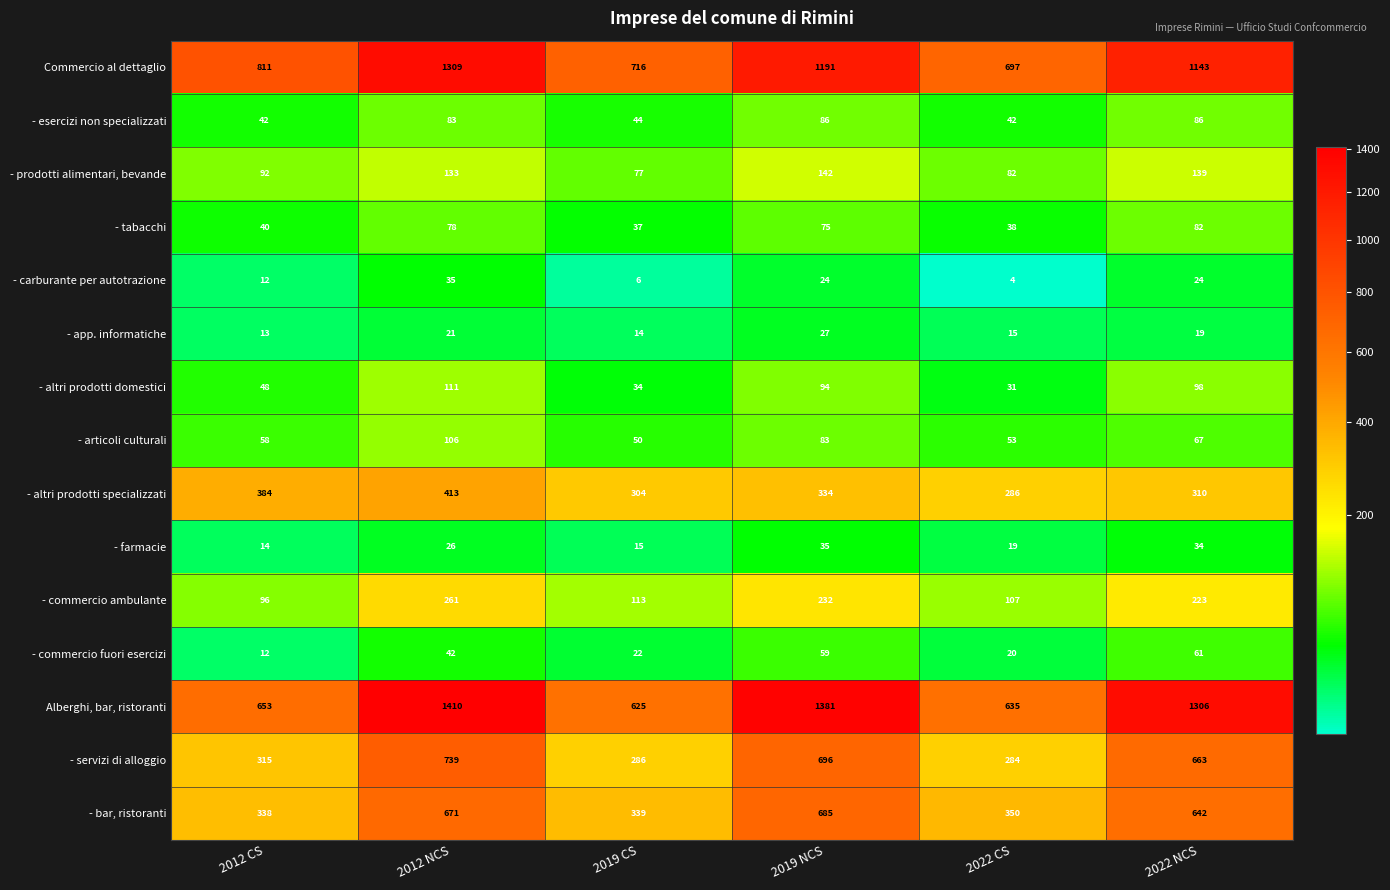

What is the difference between the second highest and second lowest values in the - commercio fuori esercizi series?

39